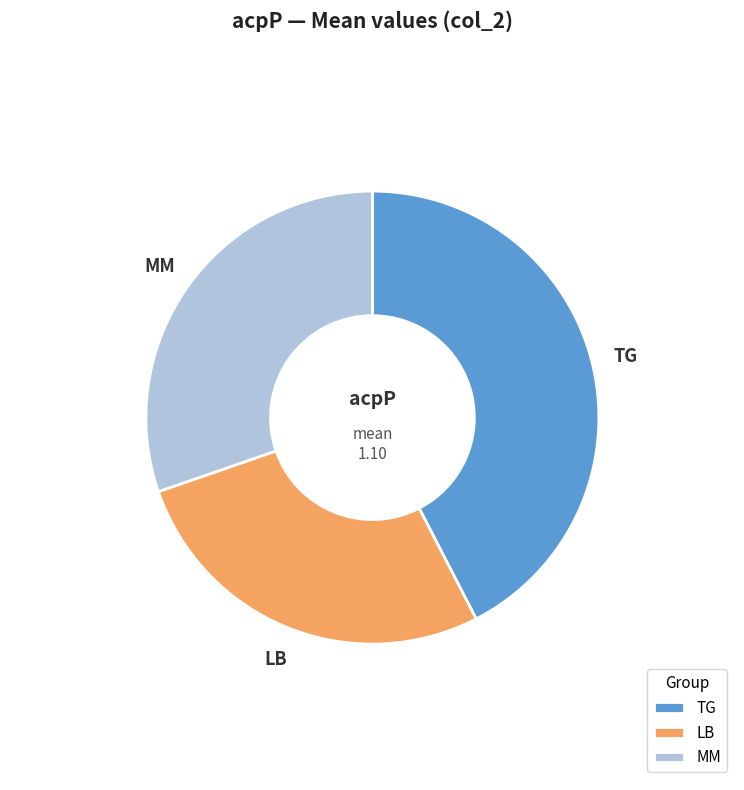

Between LB and MM, which is larger?

MM